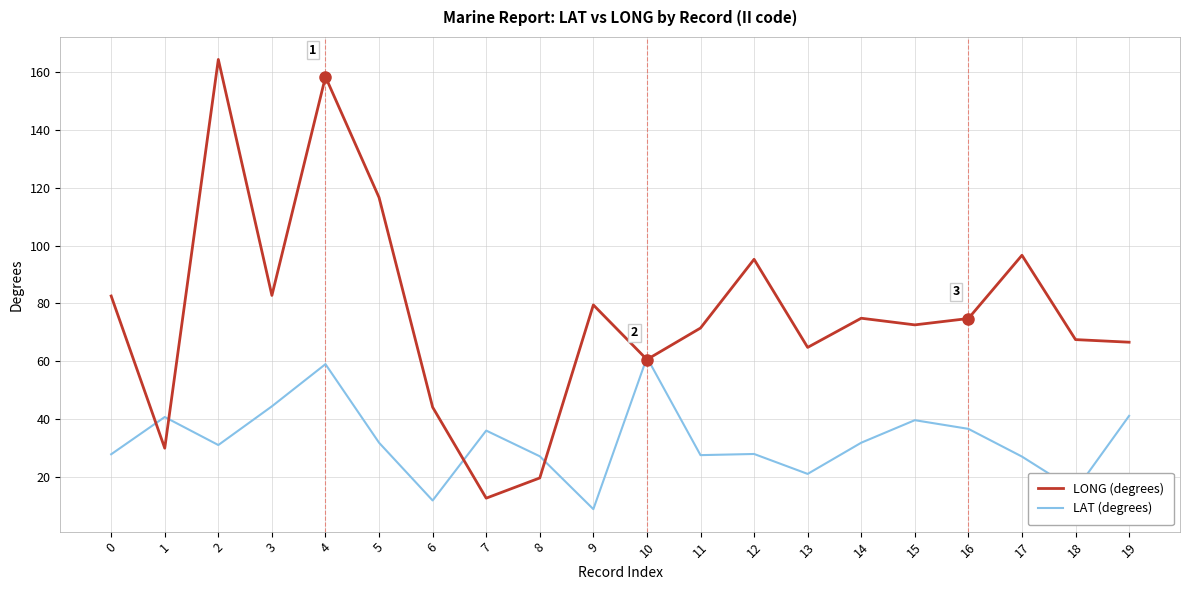

What is the sum of the LAT (degrees) values at 0 and 10?

89.1